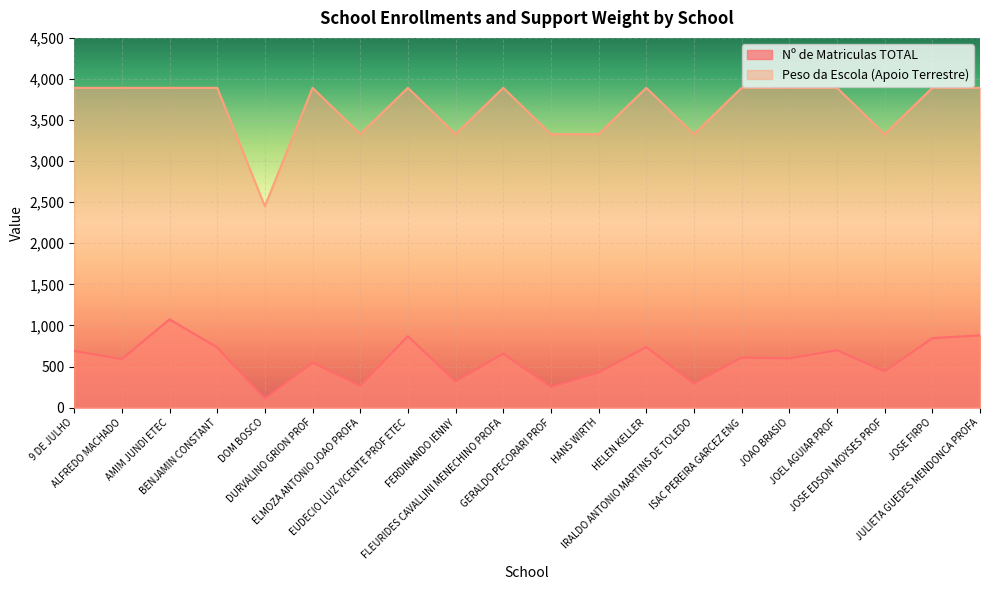

What is the label of the 14th point from the left?

IRALDO ANTONIO MARTINS DE TOLEDO